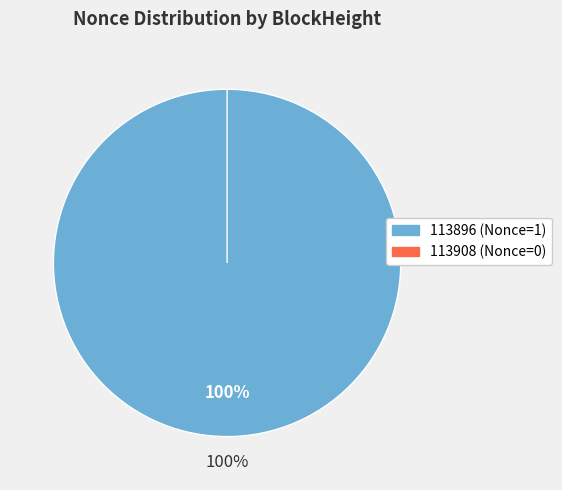

To the nearest percent, what is the combined percentage of 113908 and 113896?

100%